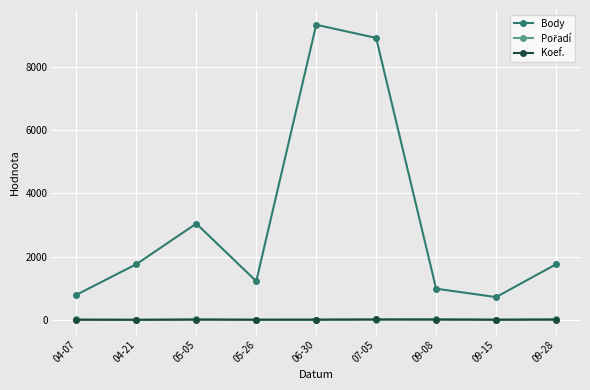

How many values in the Koef. series are below 7?

4